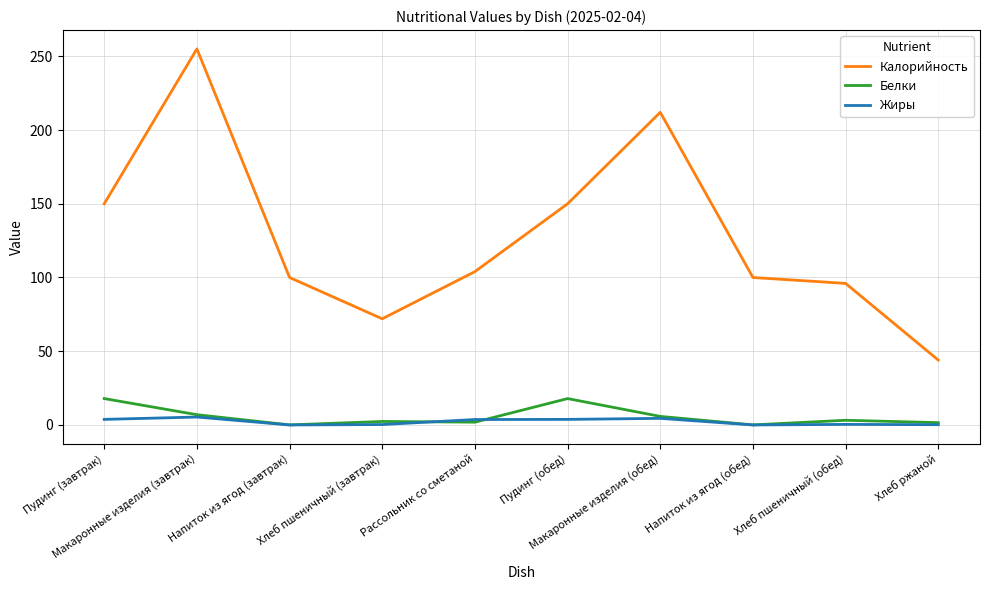

What is the average value of the Калорийность series?

128.3